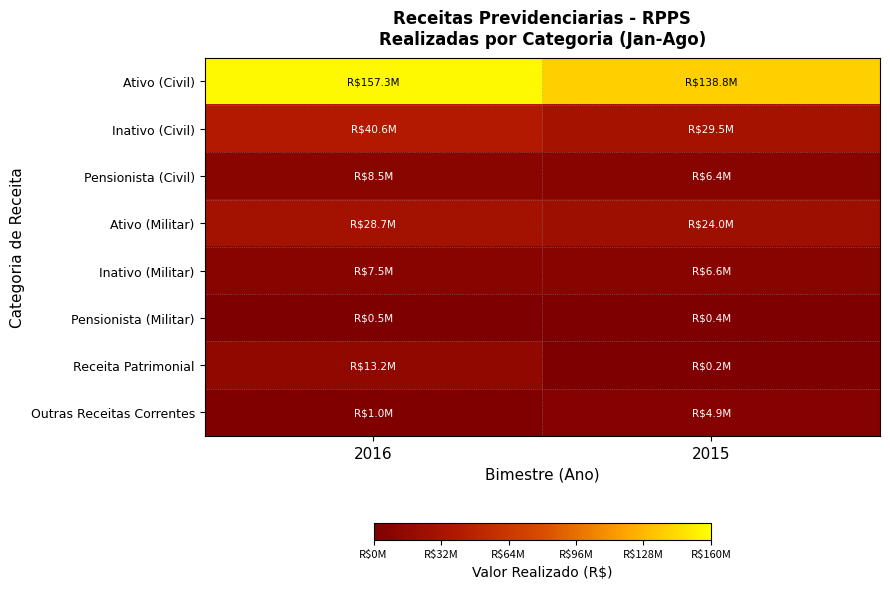

At how many categories does at least one series exceed 75418418?

2